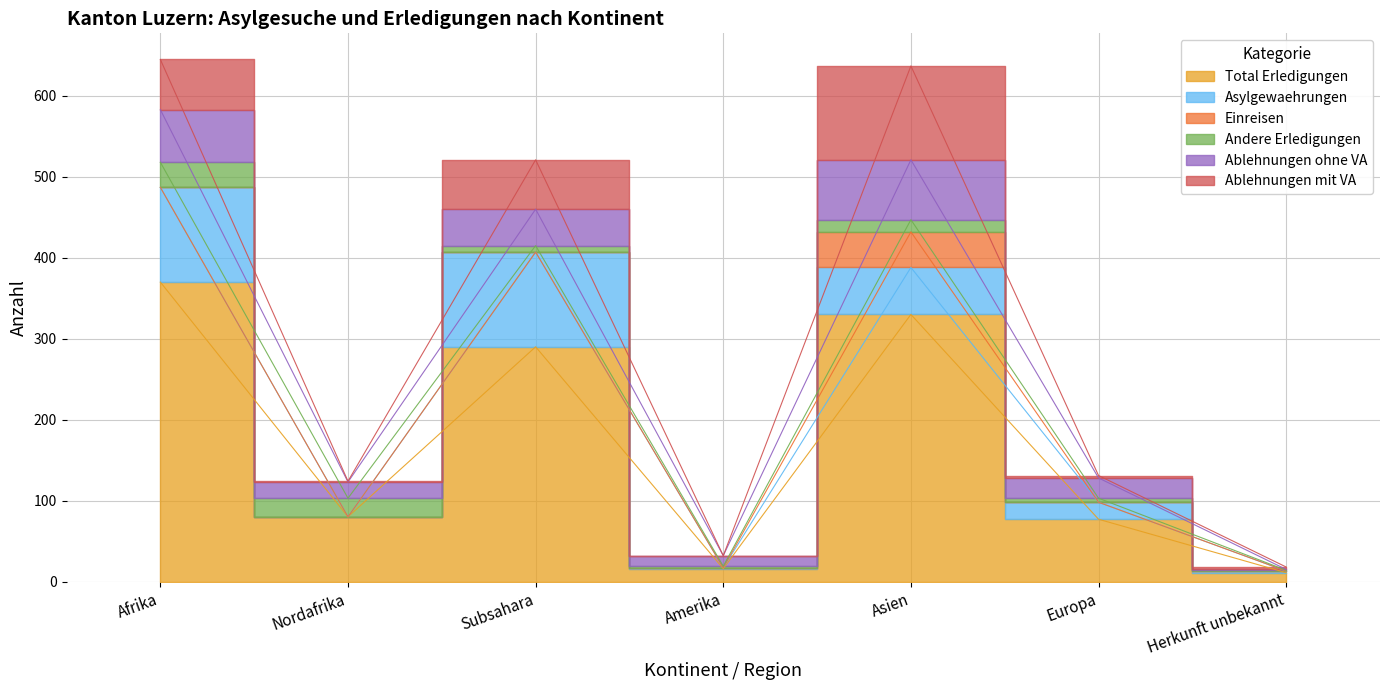

How many data points in Ablehnungen mit VA are above 3?

3